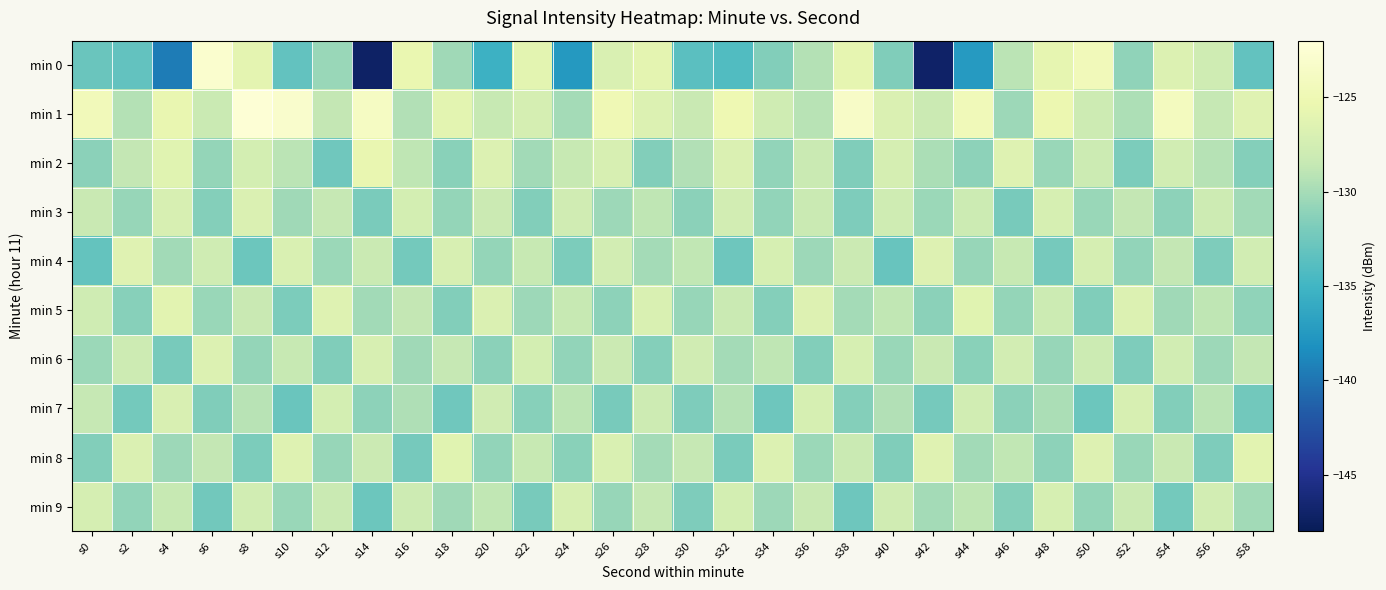

Reading left to right, what are all the values shown in this chart?

min 0: s0=-132.8	s2=-133.3	s4=-139.5	s6=-122.9	s8=-126.0	s10=-133.2	s12=-130.6	s14=-147.3	s16=-125.5	s18=-130.3	s20=-135.3	s22=-126.1	s24=-137.5	s26=-126.9	s28=-126.0	s30=-133.7	s32=-134.1	s34=-131.6	s36=-129.4	s38=-125.8	s40=-131.7	s42=-147.2	s44=-137.4	s46=-129.1	s48=-125.9	s50=-124.5	s52=-131.0	s54=-126.8	s56=-127.9	s58=-133.2
min 1: s0=-124.5	s2=-129.3	s4=-125.6	s6=-128.2	s8=-122.4	s10=-123.1	s12=-128.6	s14=-123.7	s16=-129.5	s18=-126.1	s20=-128.5	s22=-127.3	s24=-130.1	s26=-124.9	s28=-126.7	s30=-128.3	s32=-125.1	s34=-127.8	s36=-129.2	s38=-123.5	s40=-126.8	s42=-128.1	s44=-124.6	s46=-130.4	s48=-125.3	s50=-127.9	s52=-129.7	s54=-124.1	s56=-128.6	s58=-126.4
min 2: s0=-131.2	s2=-128.7	s4=-126.3	s6=-130.8	s8=-127.4	s10=-129.1	s12=-132.5	s14=-125.6	s16=-128.9	s18=-131.3	s20=-126.7	s22=-130.2	s24=-128.4	s26=-127.1	s28=-131.6	s30=-129.5	s32=-126.8	s34=-130.9	s36=-128.2	s38=-131.7	s40=-127.3	s42=-129.8	s44=-131.1	s46=-126.5	s48=-130.6	s50=-128.0	s52=-131.9	s54=-127.6	s56=-129.3	s58=-131.5
min 3: s0=-128.3	s2=-130.7	s4=-127.1	s6=-131.5	s8=-126.8	s10=-130.3	s12=-128.6	s14=-132.0	s16=-127.4	s18=-130.8	s20=-128.1	s22=-131.6	s24=-127.7	s26=-130.4	s28=-128.9	s30=-131.2	s32=-127.5	s34=-130.9	s36=-128.2	s38=-131.8	s40=-127.8	s42=-130.5	s44=-128.0	s46=-132.1	s48=-127.2	s50=-130.6	s52=-128.7	s54=-131.1	s56=-127.9	s58=-130.2
min 4: s0=-133.1	s2=-126.4	s4=-130.2	s6=-127.8	s8=-132.7	s10=-126.9	s12=-130.5	s14=-128.2	s16=-132.3	s18=-127.1	s20=-130.8	s22=-128.5	s24=-131.9	s26=-127.5	s28=-130.1	s30=-128.8	s32=-132.6	s34=-127.2	s36=-130.4	s38=-128.1	s40=-132.9	s42=-126.6	s44=-130.7	s46=-128.4	s48=-132.2	s50=-127.3	s52=-130.9	s54=-128.7	s56=-131.8	s58=-127.6
min 5: s0=-127.8	s2=-131.4	s4=-126.2	s6=-130.6	s8=-128.3	s10=-131.9	s12=-126.5	s14=-130.2	s16=-128.7	s18=-131.6	s20=-126.8	s22=-130.4	s24=-128.5	s26=-131.1	s28=-126.9	s30=-130.7	s32=-128.2	s34=-131.5	s36=-126.6	s38=-130.1	s40=-128.8	s42=-131.2	s44=-126.3	s46=-130.8	s48=-128.0	s50=-131.7	s52=-126.7	s54=-130.3	s56=-128.9	s58=-131.0
min 6: s0=-130.5	s2=-127.9	s4=-132.1	s6=-126.7	s8=-130.8	s10=-128.4	s12=-131.7	s14=-127.1	s16=-130.3	s18=-128.6	s20=-131.2	s22=-127.4	s24=-130.9	s26=-128.1	s28=-131.5	s30=-127.7	s32=-130.1	s34=-128.9	s36=-131.6	s38=-127.2	s40=-130.6	s42=-128.3	s44=-131.3	s46=-127.5	s48=-130.7	s50=-128.0	s52=-131.8	s54=-127.6	s56=-130.4	s58=-128.7
min 7: s0=-128.6	s2=-132.3	s4=-127.0	s6=-131.7	s8=-129.2	s10=-132.8	s12=-127.4	s14=-131.1	s16=-129.6	s18=-132.5	s20=-127.7	s22=-131.4	s24=-129.0	s26=-132.1	s28=-127.9	s30=-131.8	s32=-129.3	s34=-132.6	s36=-127.2	s38=-131.5	s40=-129.5	s42=-132.2	s44=-127.6	s46=-131.2	s48=-129.8	s50=-132.7	s52=-127.1	s54=-131.6	s56=-129.1	s58=-132.4
min 8: s0=-131.6	s2=-126.8	s4=-130.4	s6=-128.7	s8=-131.9	s10=-126.5	s12=-130.7	s14=-128.1	s16=-132.2	s18=-126.3	s20=-130.9	s22=-128.4	s24=-131.3	s26=-126.9	s28=-130.1	s30=-128.6	s32=-132.0	s34=-126.7	s36=-130.5	s38=-128.2	s40=-131.7	s42=-126.4	s44=-130.2	s46=-128.8	s48=-131.1	s50=-126.6	s52=-130.6	s54=-128.3	s56=-131.8	s58=-126.2
min 9: s0=-127.3	s2=-130.9	s4=-128.5	s6=-132.4	s8=-127.6	s10=-130.6	s12=-128.2	s14=-132.7	s16=-127.9	s18=-130.3	s20=-128.8	s22=-132.1	s24=-127.1	s26=-130.7	s28=-128.6	s30=-131.8	s32=-127.4	s34=-130.4	s36=-128.3	s38=-132.6	s40=-127.7	s42=-130.1	s44=-128.9	s46=-131.5	s48=-127.2	s50=-130.8	s52=-128.1	s54=-132.3	s56=-127.5	s58=-130.2